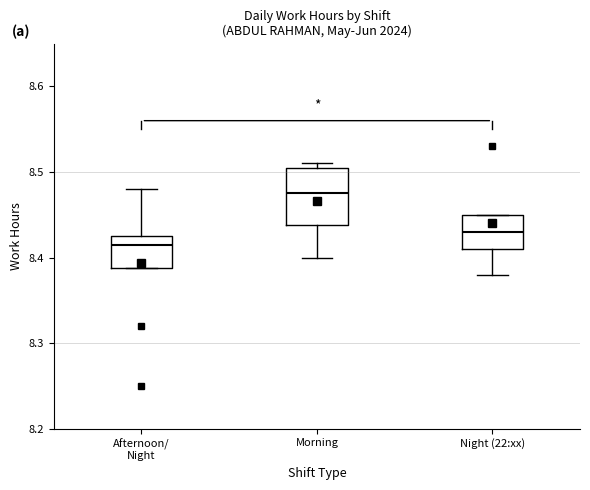

Where is the lower edge of the box for Morning on the y-axis? The values are not printed on the chart, so give them approximately, as read against the axis.

8.44